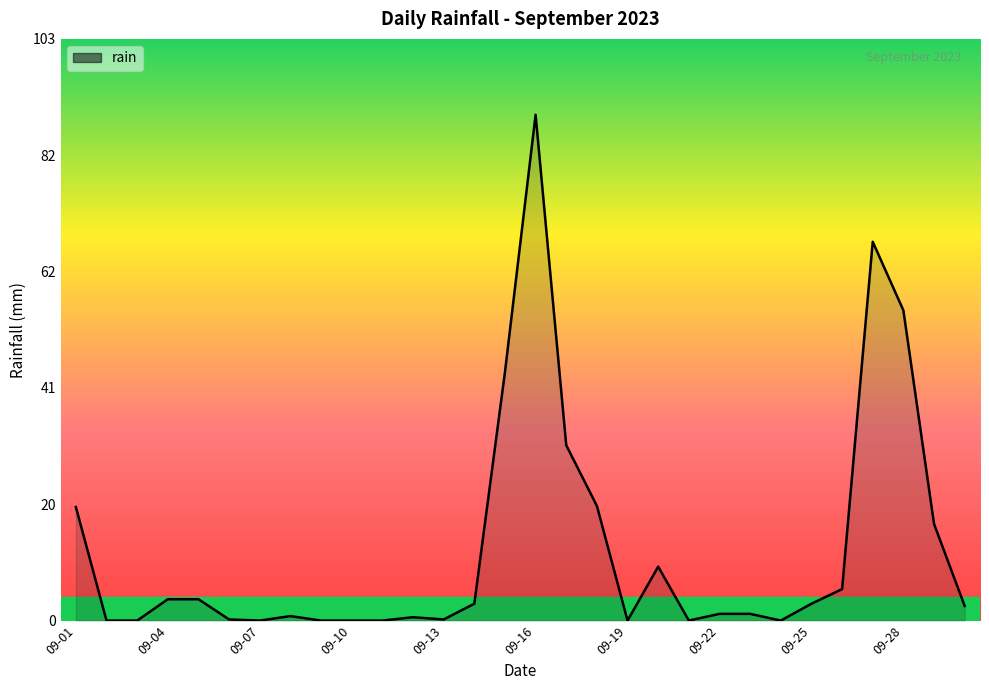

True or false: there are more than 2 points higher than both neighbors.

True